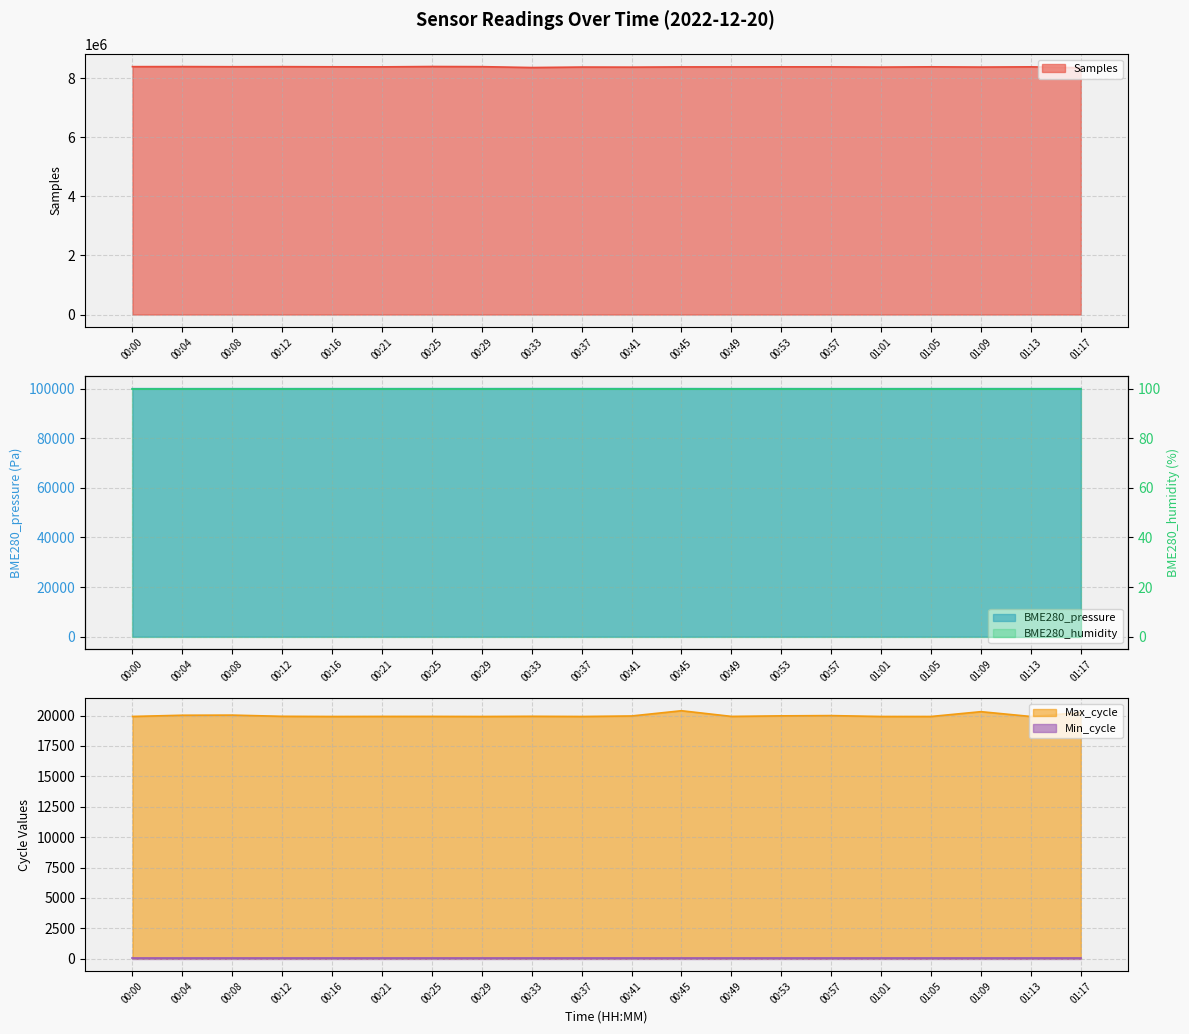

At which category does Samples reach its first local valley?

00:08